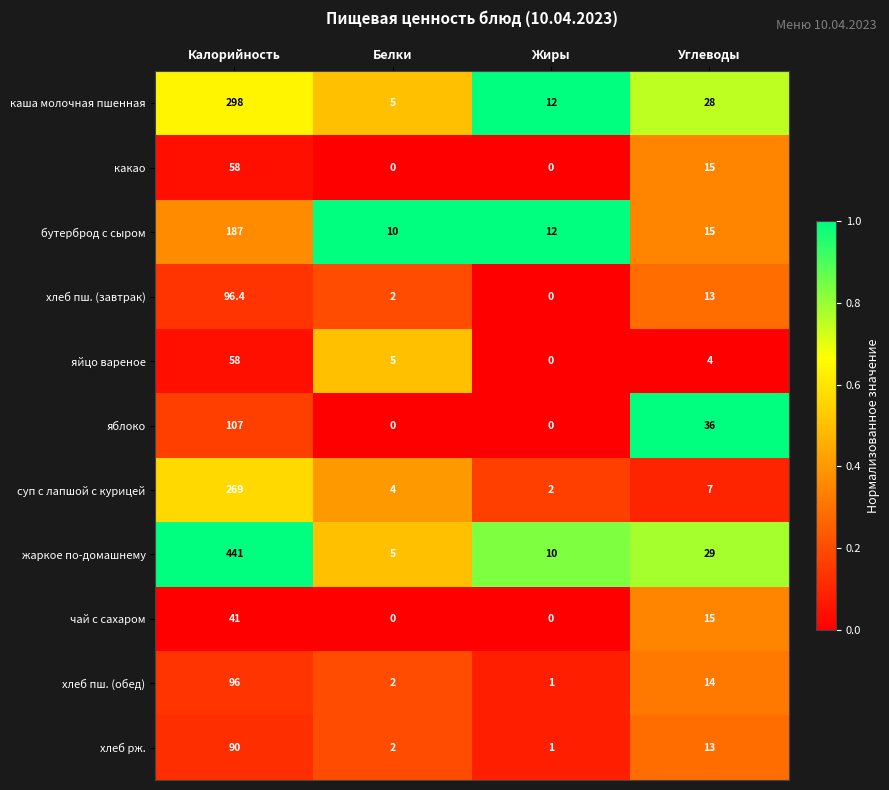

At which category is the sum across all series the highest?

Калорийность